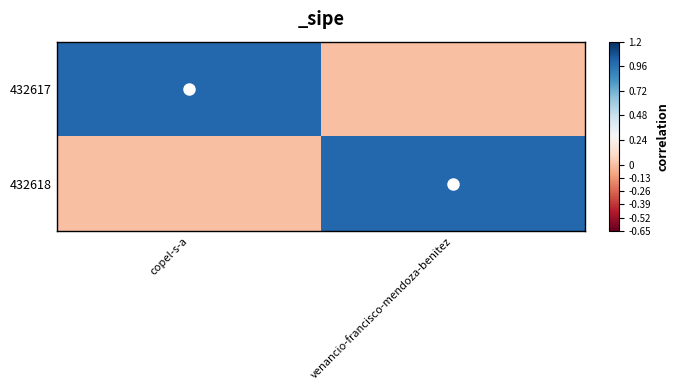

What is the difference between the highest and lowest values at copel-s-a?

1